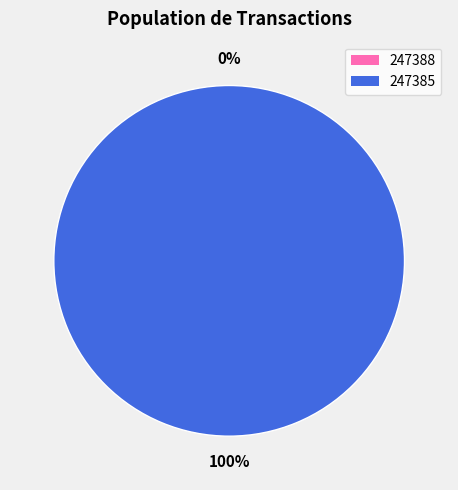

Does 247385 represent more than half of the total?

Yes